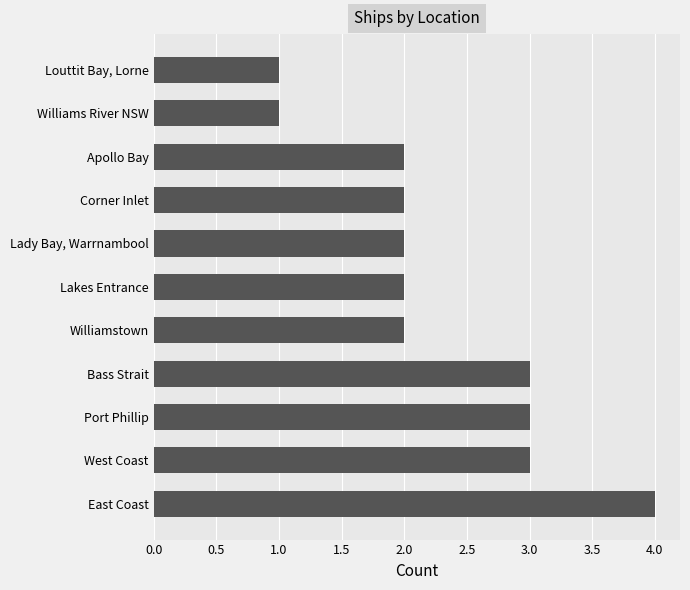

Approximately how many times larger is the value at West Coast compared to Williams River NSW?

3.0